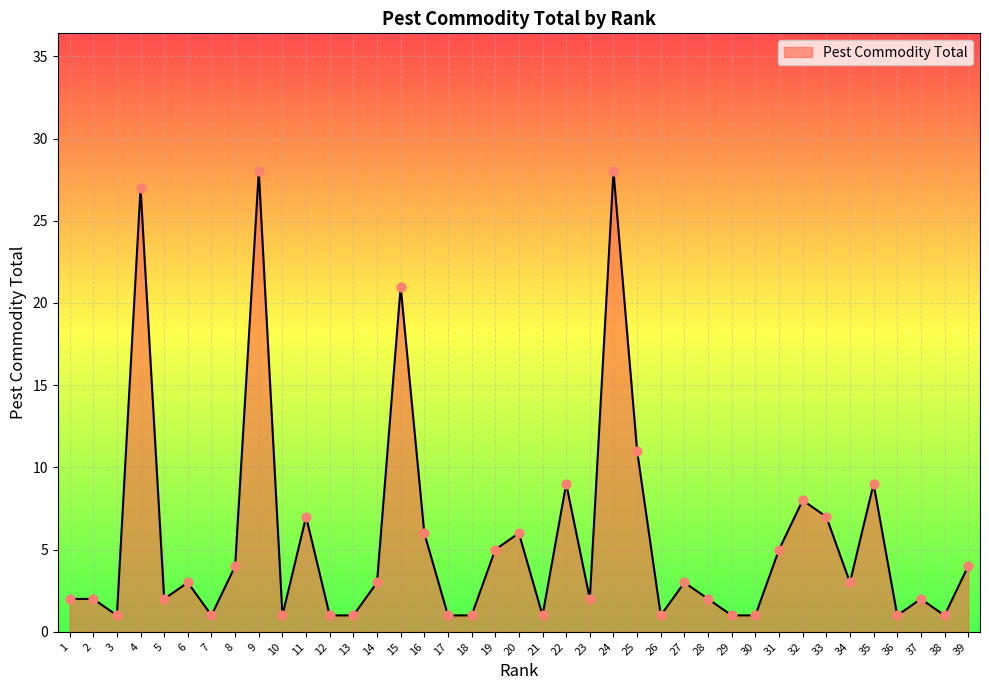

Between 15 and 22, which is larger?

15